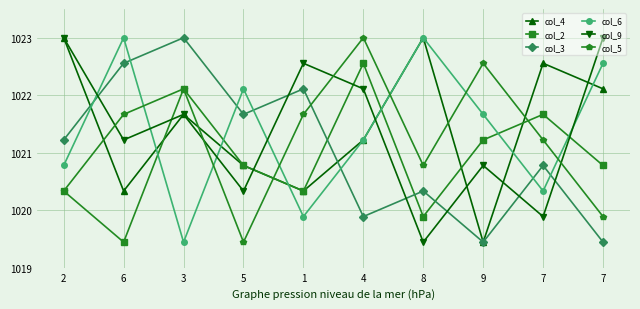

What is the maximum value shown in the chart?

1023.0